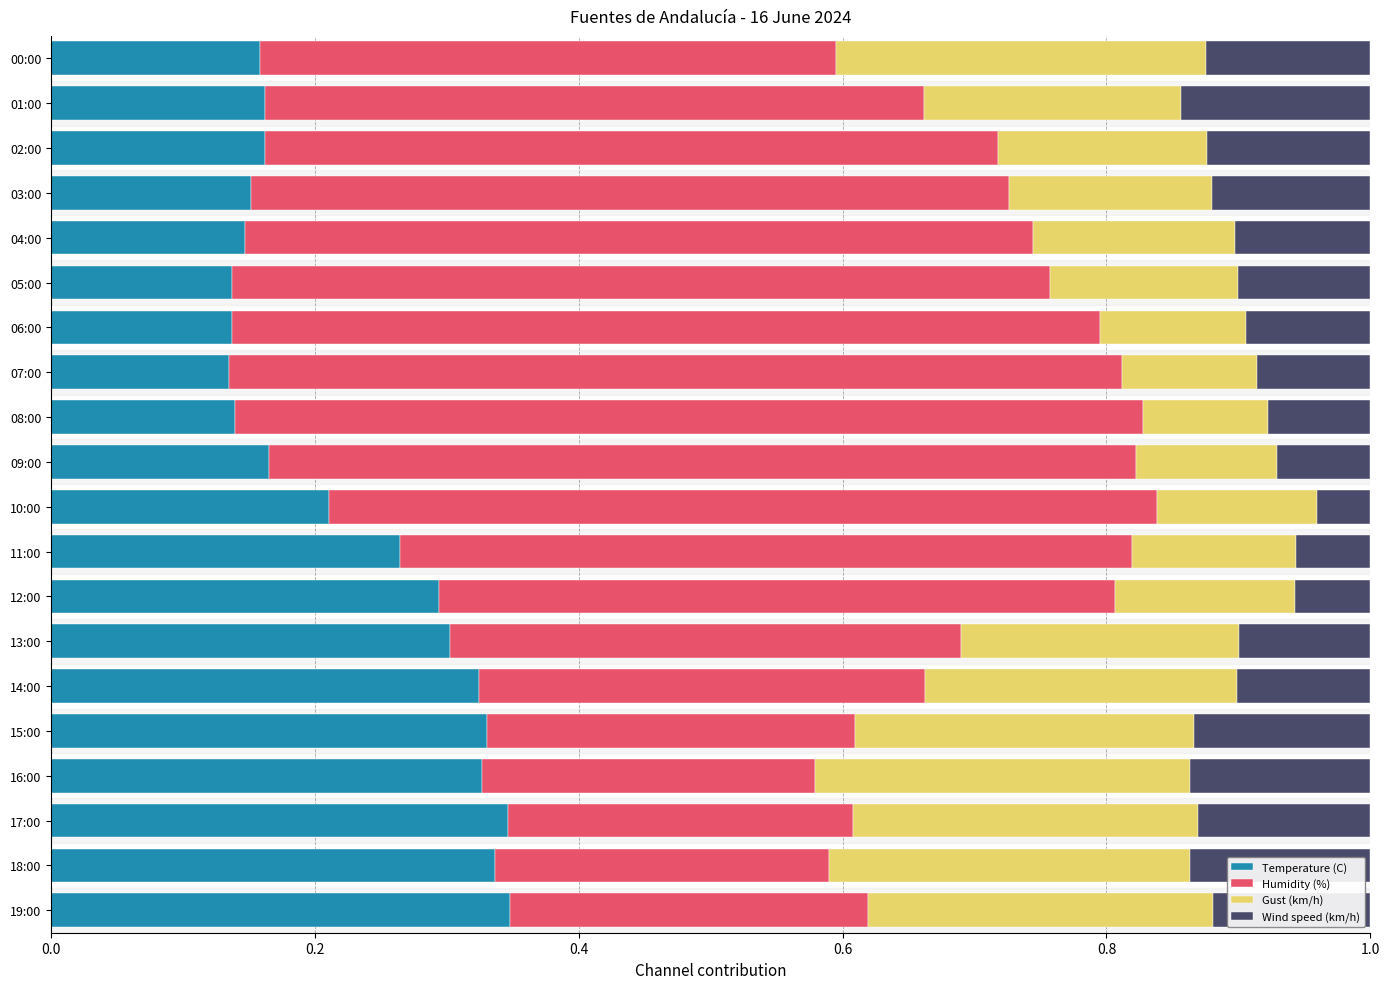

What is the total value across all series at 02:00?

1.0